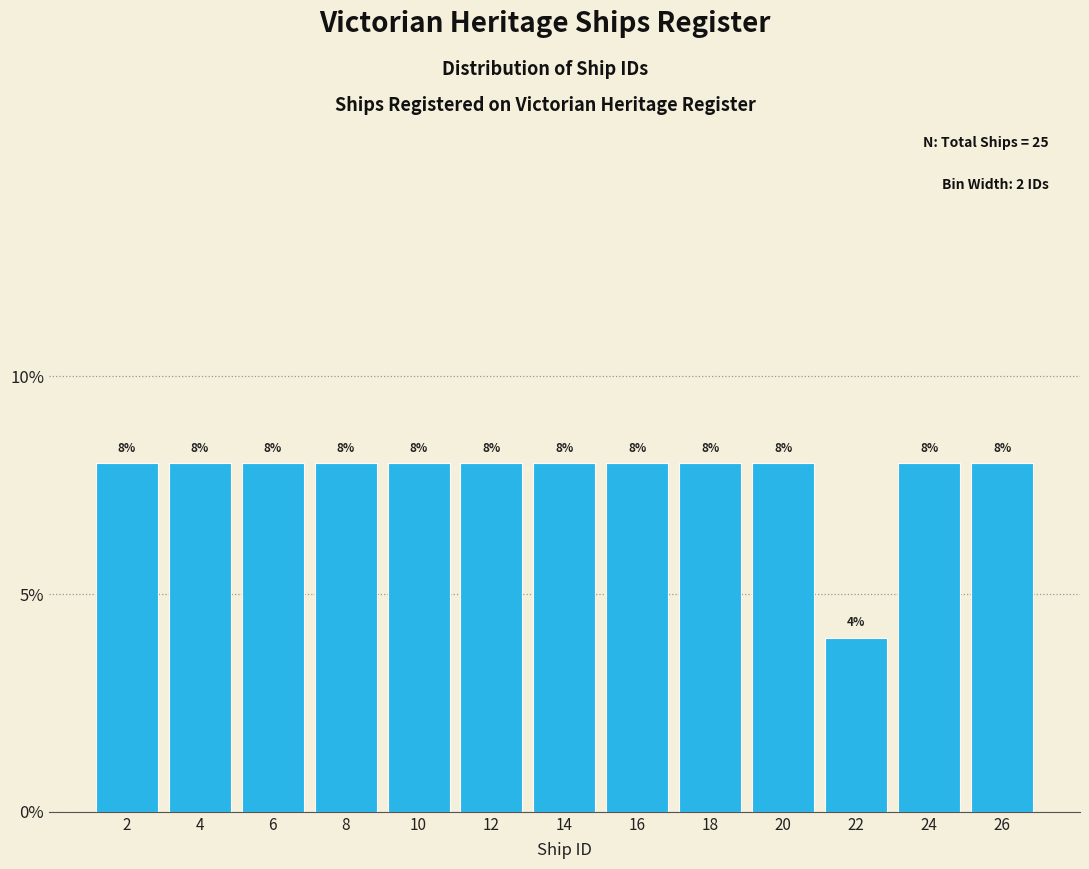

What is the height of the bar covering 11 to 13 on the x-axis?

8